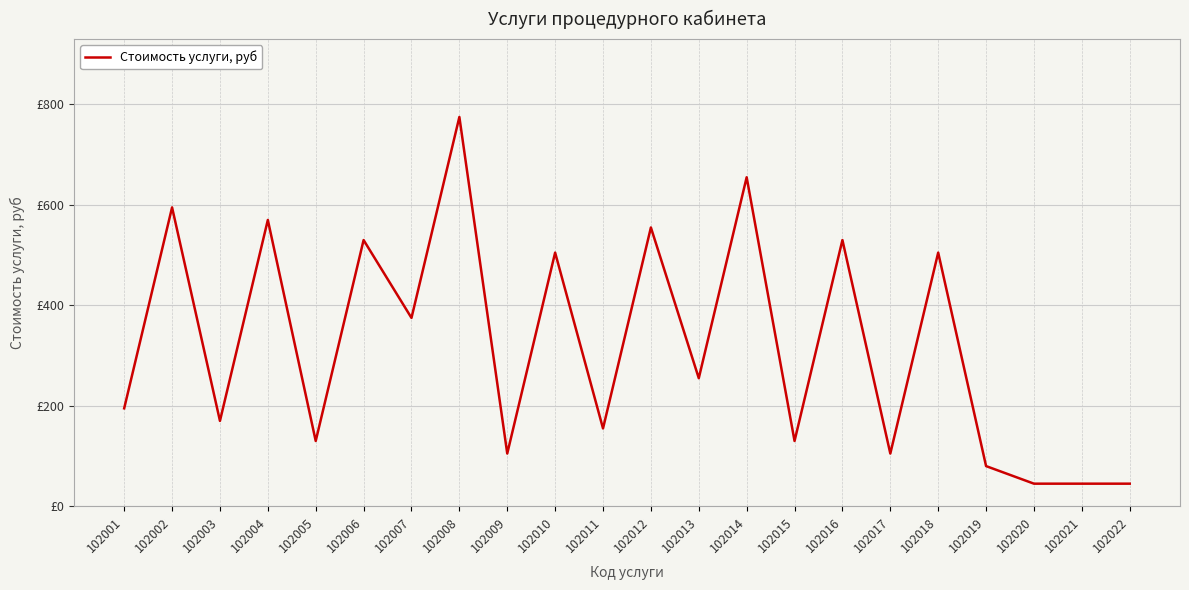

Does the chart have visible grid lines?

Yes